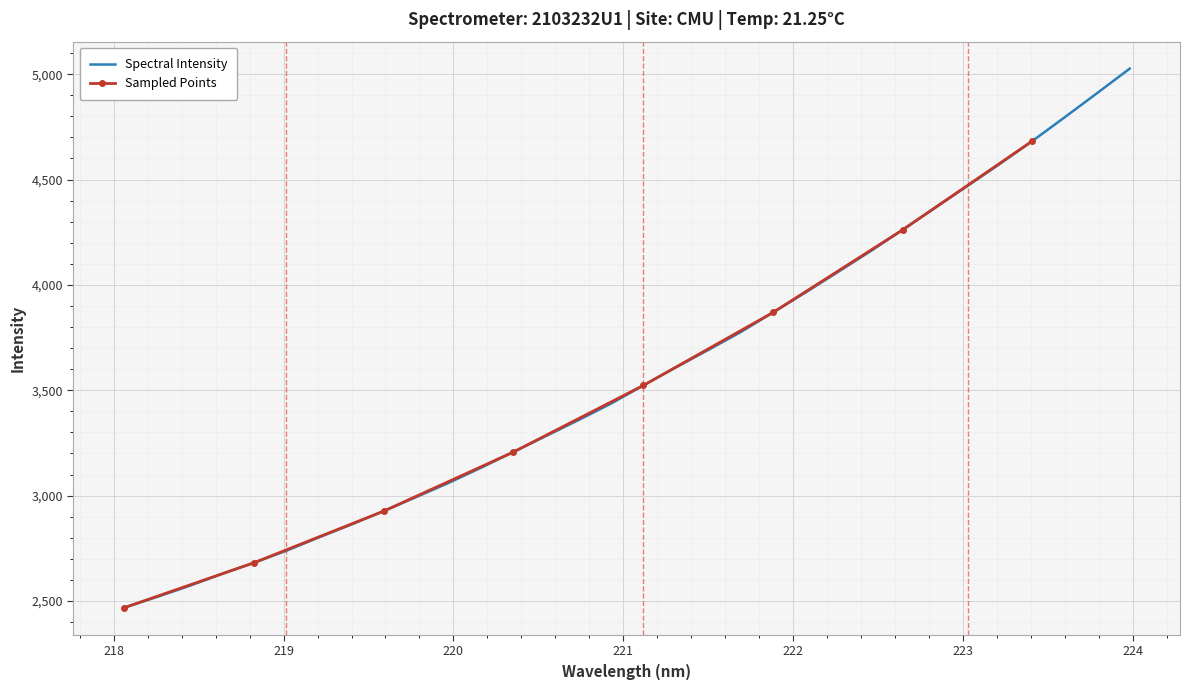

What is the minimum value shown in the chart?

2467.5